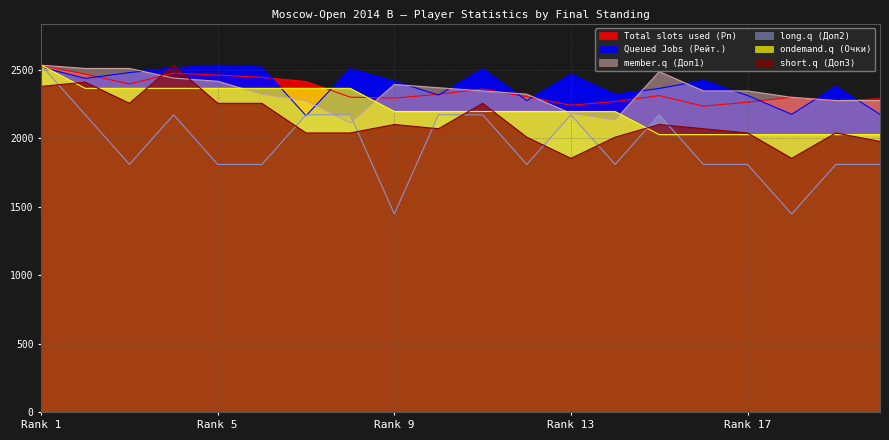

Between 6 and 3, which is larger?

6